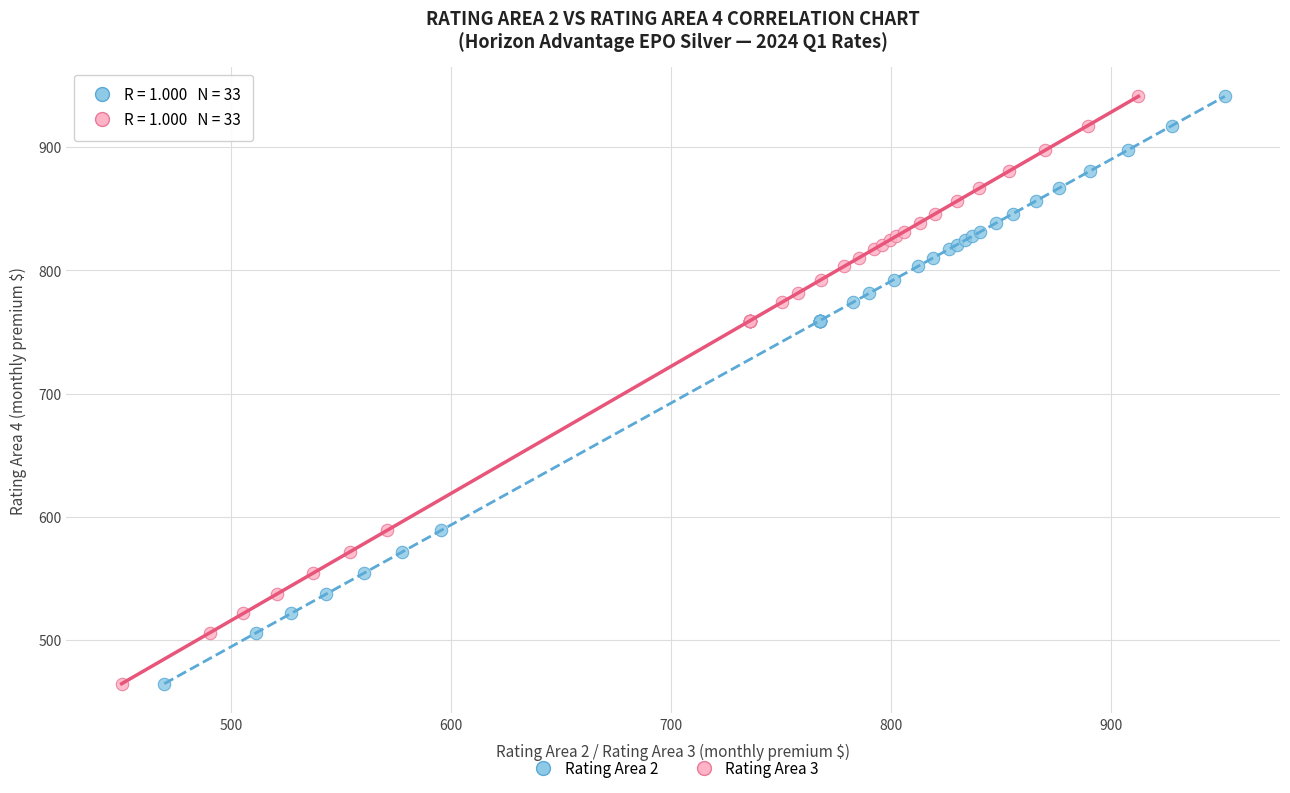

What are all the series names shown in the legend?

Rating Area 2, Rating Area 3